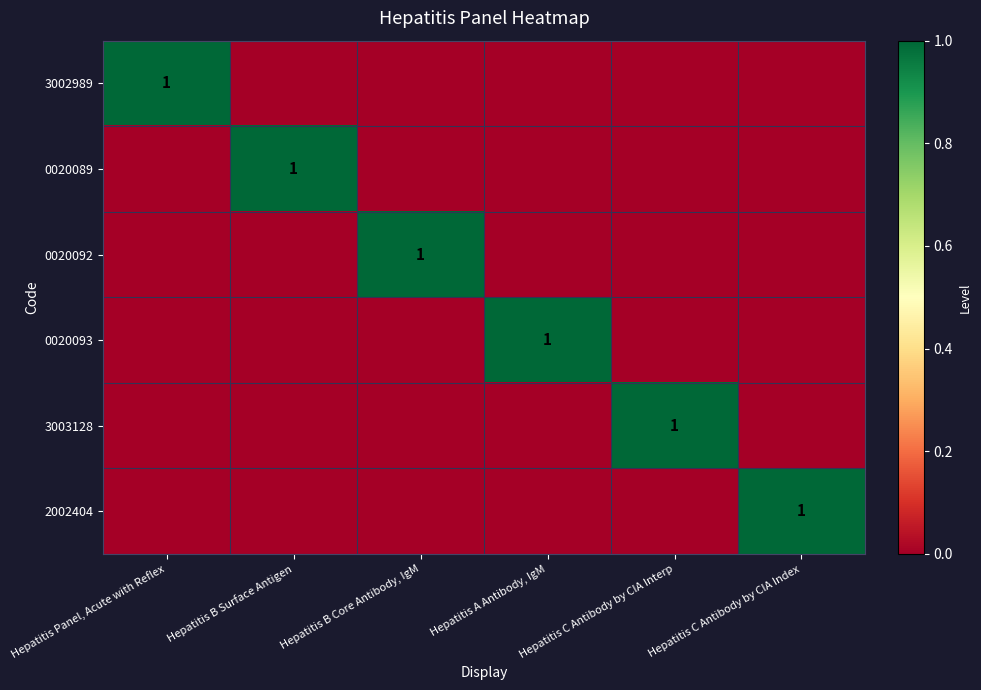

Which category has the highest value across all series?

Hepatitis Panel, Acute with Reflex